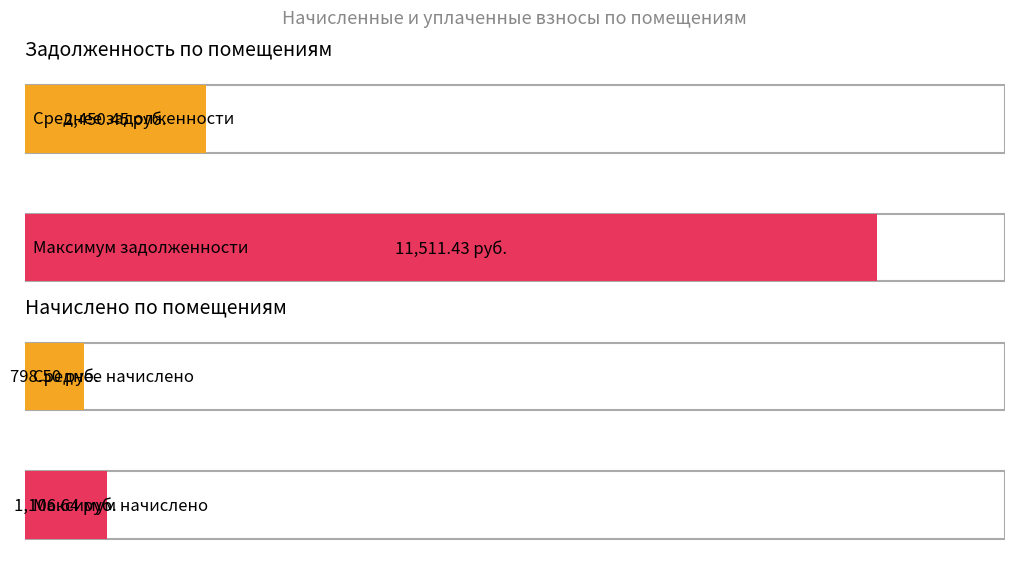

The начислено series shows 909.5 at 2. True or false?

False